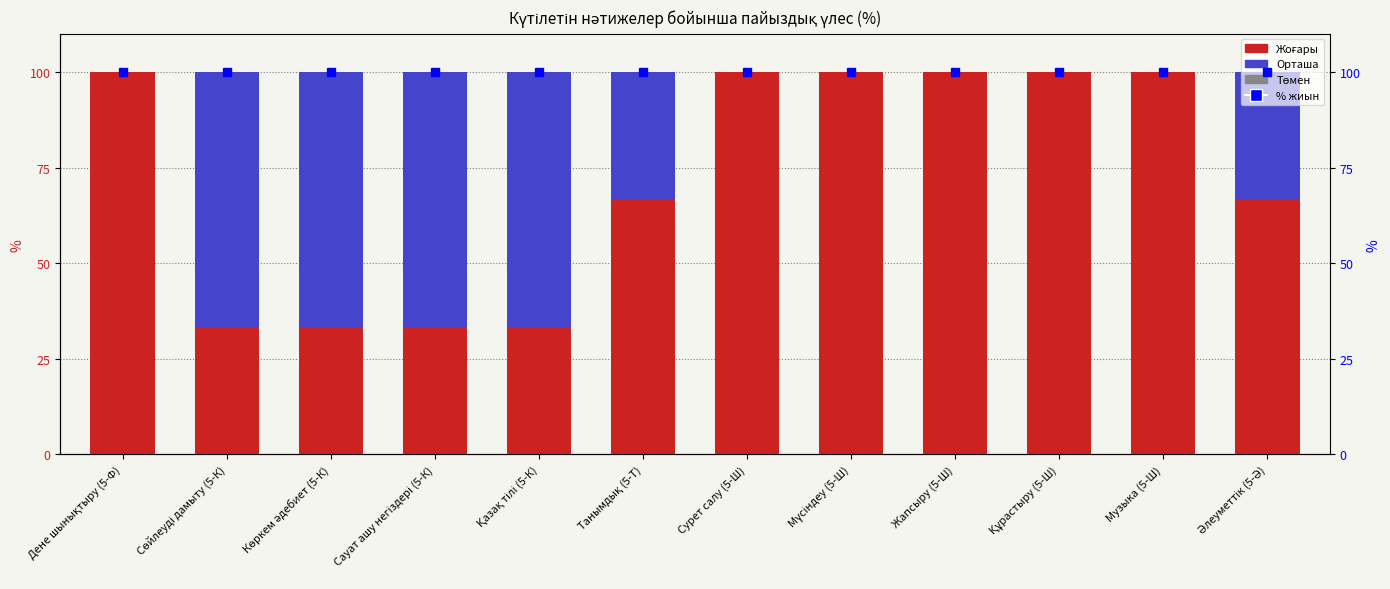

Reading left to right, transcribe all the data shown in this chart.

Жоғары: Дене шынықтыру (5-Ф)=100.0	Сөйлеуді дамыту (5-К)=33.3	Көркем әдебиет (5-К)=33.3	Сауат ашу негіздері (5-К)=33.3	Қазақ тілі (5-К)=33.3	Танымдық (5-Т)=66.7	Сурет салу (5-Ш)=100.0	Мүсіндеу (5-Ш)=100.0	Жапсыру (5-Ш)=100.0	Құрастыру (5-Ш)=100.0	Музыка (5-Ш)=100.0	Әлеуметтік (5-Ә)=66.7
Орташа: Дене шынықтыру (5-Ф)=0.0	Сөйлеуді дамыту (5-К)=66.7	Көркем әдебиет (5-К)=66.7	Сауат ашу негіздері (5-К)=66.7	Қазақ тілі (5-К)=66.7	Танымдық (5-Т)=33.3	Сурет салу (5-Ш)=0.0	Мүсіндеу (5-Ш)=0.0	Жапсыру (5-Ш)=0.0	Құрастыру (5-Ш)=0.0	Музыка (5-Ш)=0.0	Әлеуметтік (5-Ә)=33.3
Төмен: Дене шынықтыру (5-Ф)=0.0	Сөйлеуді дамыту (5-К)=0.0	Көркем әдебиет (5-К)=0.0	Сауат ашу негіздері (5-К)=0.0	Қазақ тілі (5-К)=0.0	Танымдық (5-Т)=0.0	Сурет салу (5-Ш)=0.0	Мүсіндеу (5-Ш)=0.0	Жапсыру (5-Ш)=0.0	Құрастыру (5-Ш)=0.0	Музыка (5-Ш)=0.0	Әлеуметтік (5-Ә)=0.0
% жиын: Дене шынықтыру (5-Ф)=100.0	Сөйлеуді дамыту (5-К)=100.0	Көркем әдебиет (5-К)=100.0	Сауат ашу негіздері (5-К)=100.0	Қазақ тілі (5-К)=100.0	Танымдық (5-Т)=100.0	Сурет салу (5-Ш)=100.0	Мүсіндеу (5-Ш)=100.0	Жапсыру (5-Ш)=100.0	Құрастыру (5-Ш)=100.0	Музыка (5-Ш)=100.0	Әлеуметтік (5-Ә)=100.0